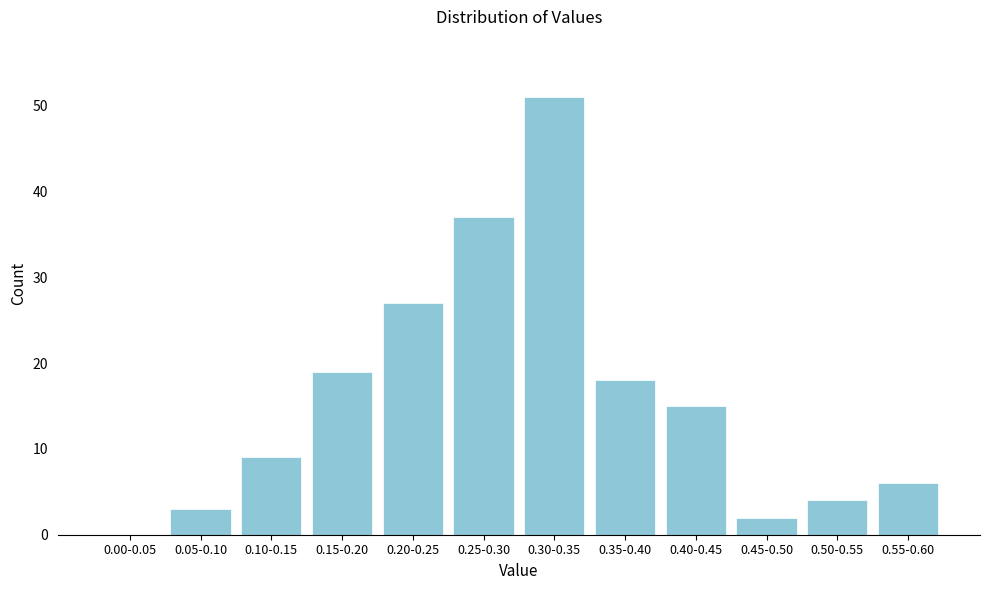

Reading right to left, list all the values displayed in this chart.

0.55-0.60=6	0.50-0.55=4	0.45-0.50=2	0.40-0.45=15	0.35-0.40=18	0.30-0.35=51	0.25-0.30=37	0.20-0.25=27	0.15-0.20=19	0.10-0.15=9	0.05-0.10=3	0.00-0.05=0